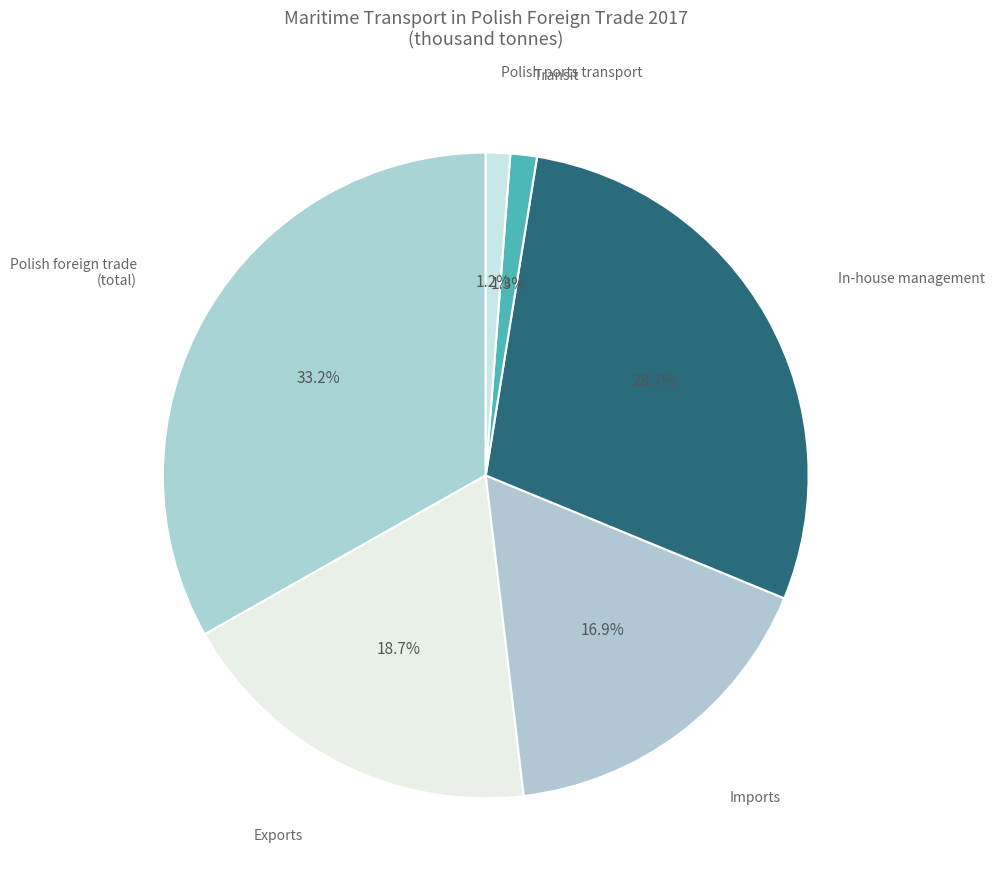

The Polish ports transport slice represents 1% of the pie. True or false?

True